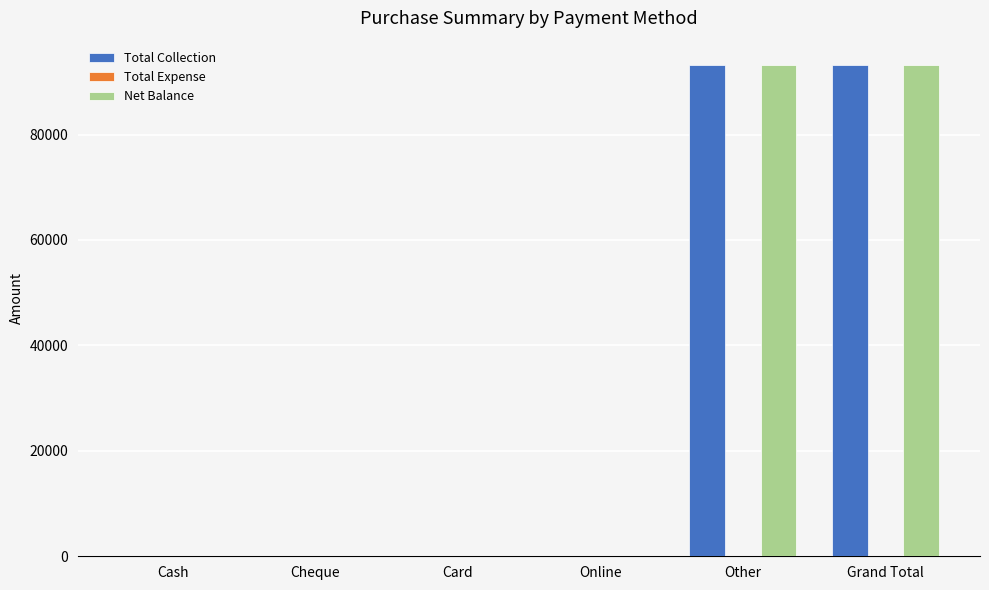

How many data points in Total Collection are above 0?

2